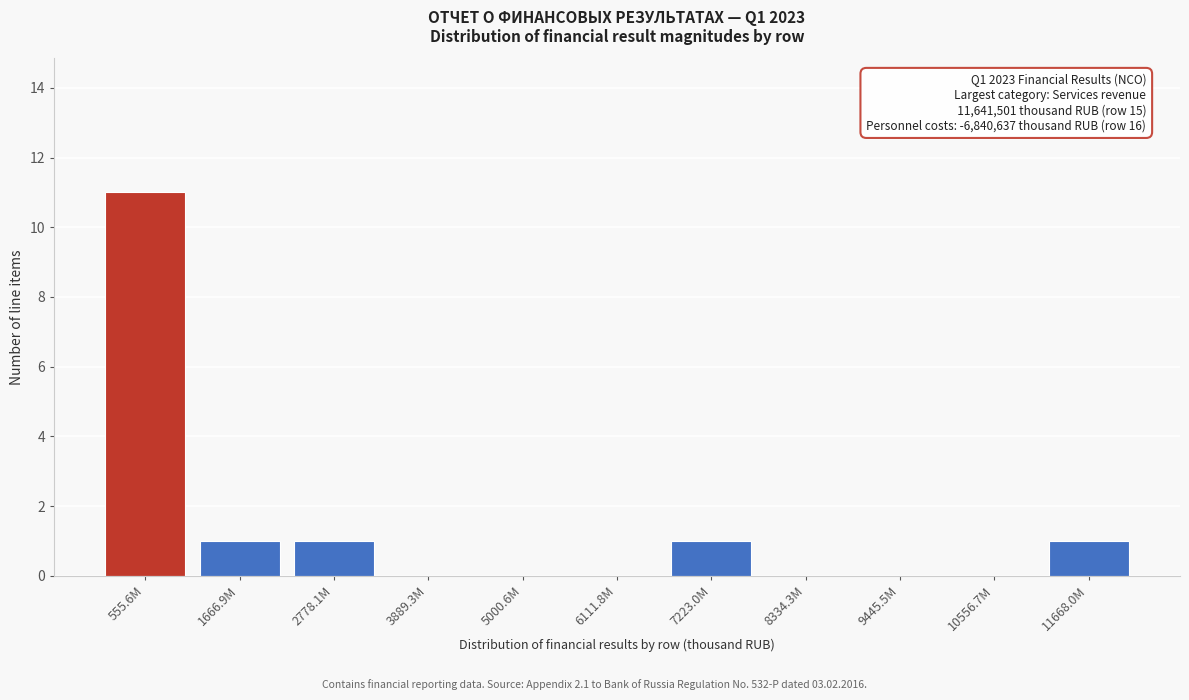

Reading right to left, transcribe all the data shown in this chart.

11668.0M=1	10556.7M=0	9445.5M=0	8334.3M=0	7223.0M=1	6111.8M=0	5000.6M=0	3889.3M=0	2778.1M=1	1666.9M=1	555.6M=11